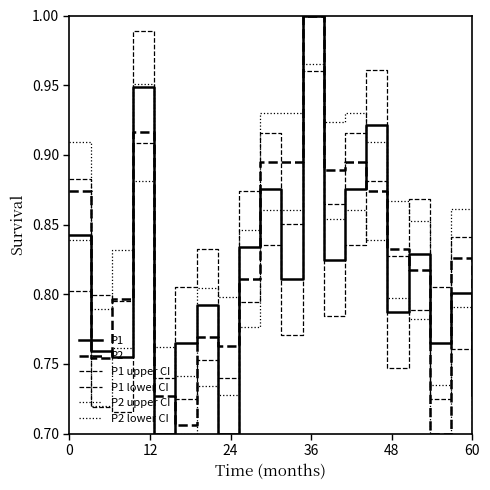

How many intersections are there between P1 upper CI and P2 upper CI?

12